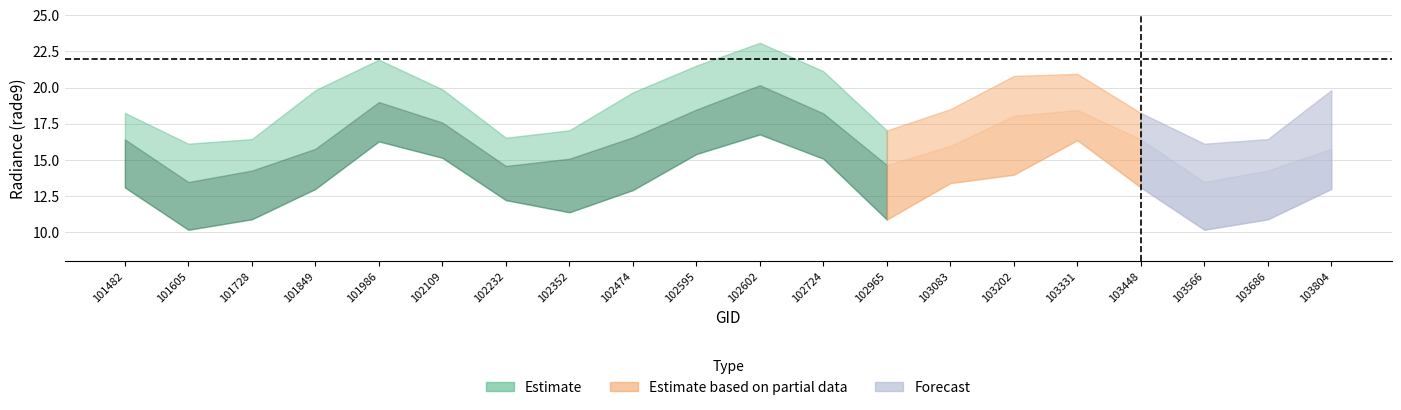

What value does the rade9_bin_mdn series have at 101728?

14.3